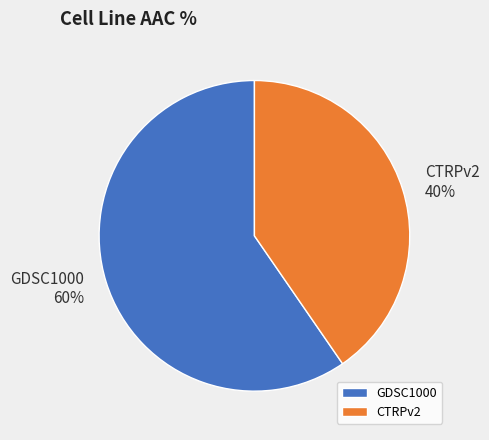

Combined, do CTRPv2 and GDSC1000 account for over 50%?

Yes